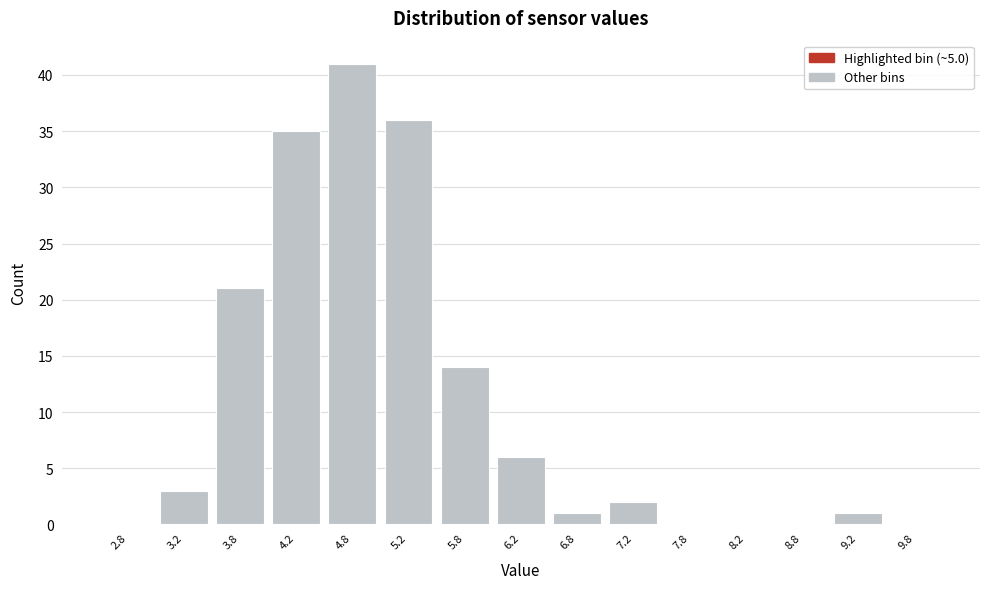

Reading left to right, list every bar in this chart as the range it spans on the x-axis followed by its height. The values are not printed on the chart, so give them approximately, as read against the axis.

2.5 to 3.0: 0
3.0 to 3.5: 3
3.5 to 4.0: 21
4.0 to 4.5: 35
4.5 to 5.0: 41
5.0 to 5.5: 36
5.5 to 6.0: 14
6.0 to 6.5: 6
6.5 to 7.0: 1
7.0 to 7.5: 2
7.5 to 8.0: 0
8.0 to 8.5: 0
8.5 to 9.0: 0
9.0 to 9.5: 1
9.5 to 10.0: 0